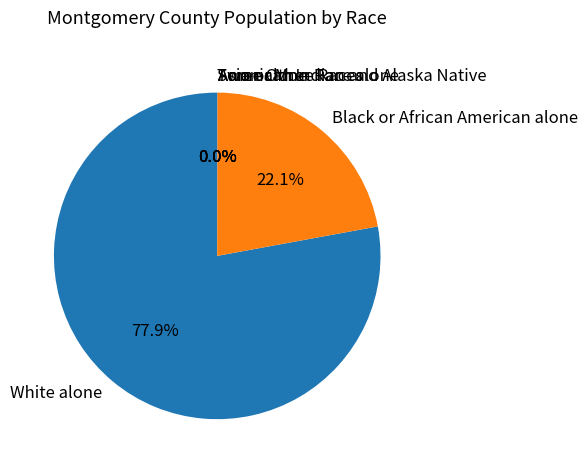

What is the largest slice in the pie chart?

White alone